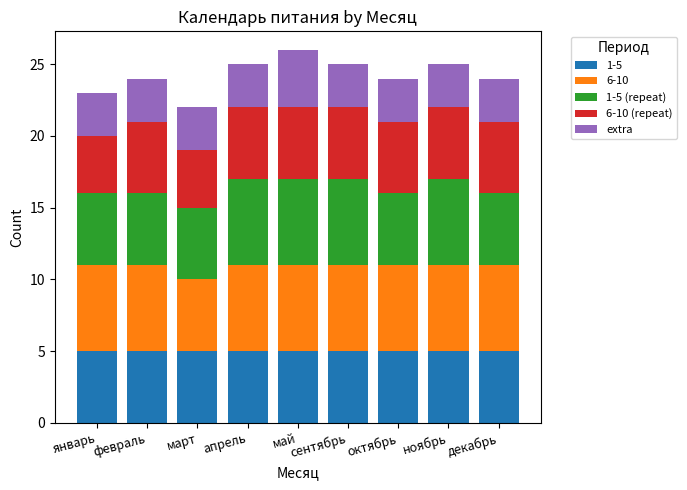

What is the total value across all series at декабрь?

24